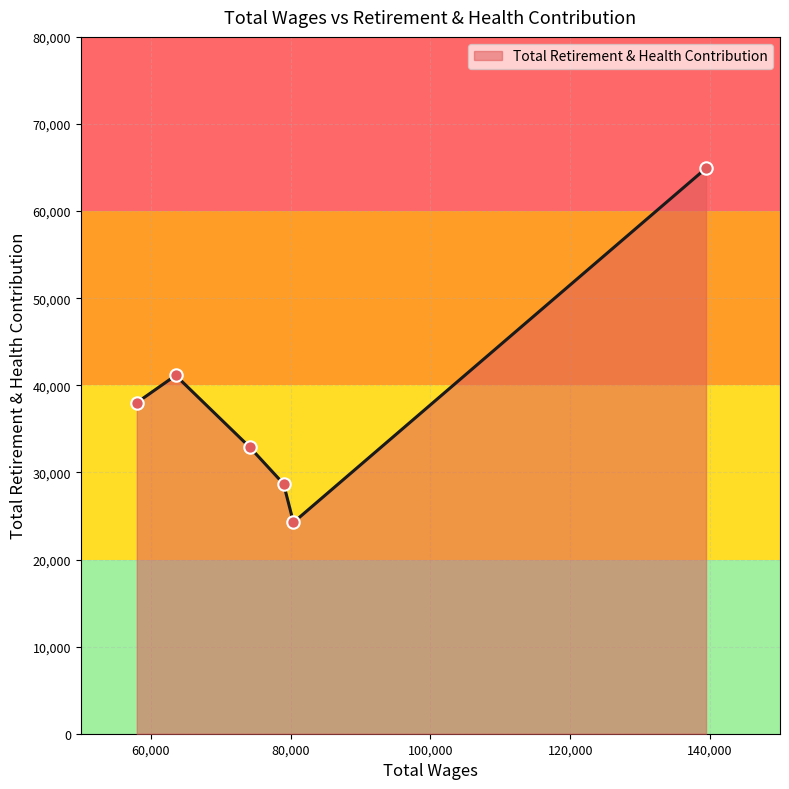

What is the difference between the second highest and minimum values?

16879